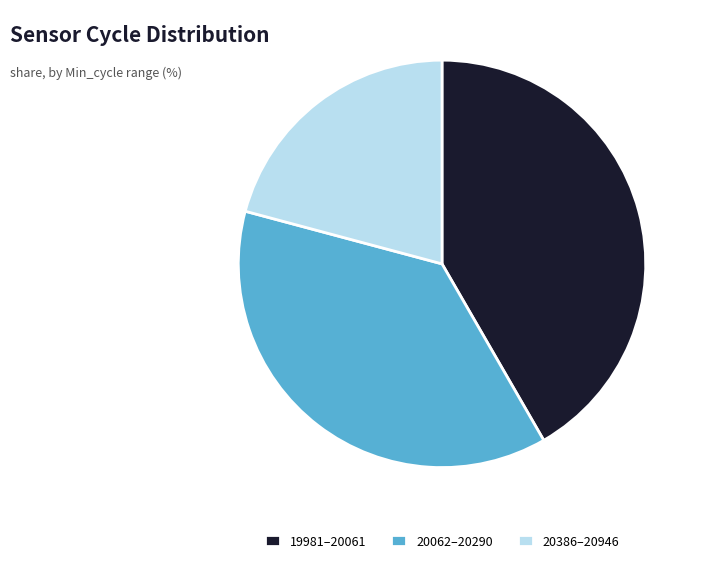

The 20386–20946 slice represents 9% of the pie. True or false?

False